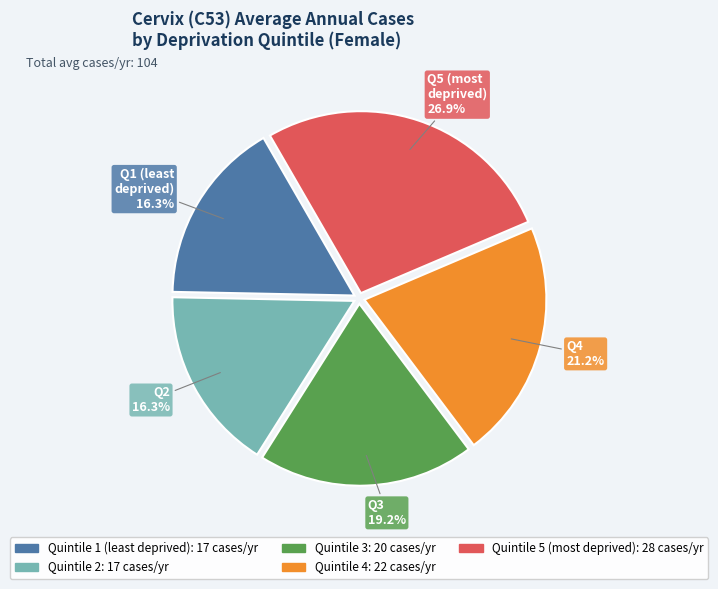

How many segments does this pie chart have?

5